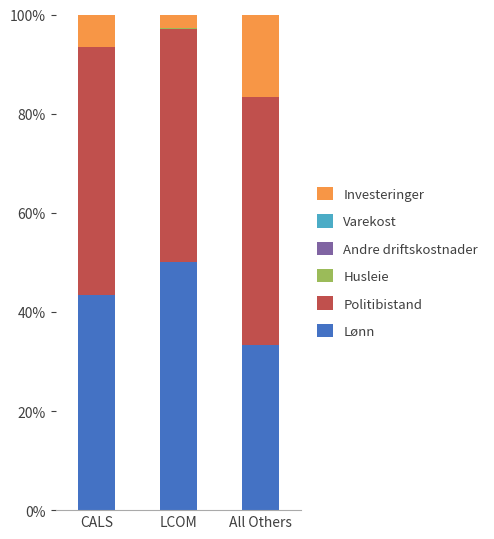

Count the number of data series in this chart.

6